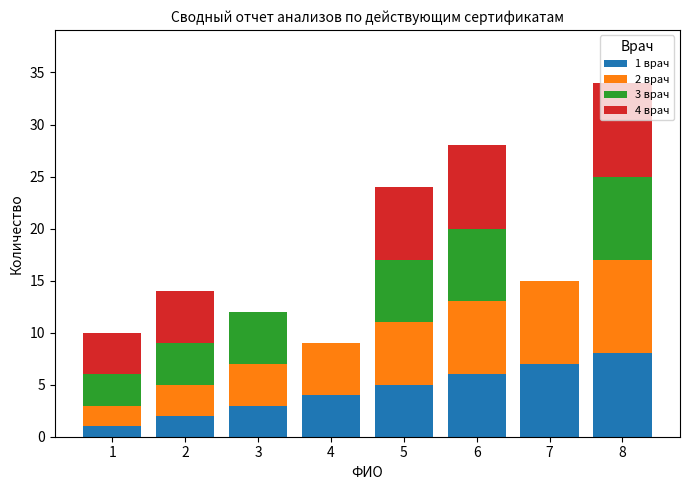

At which category is the sum across all series the highest?

8